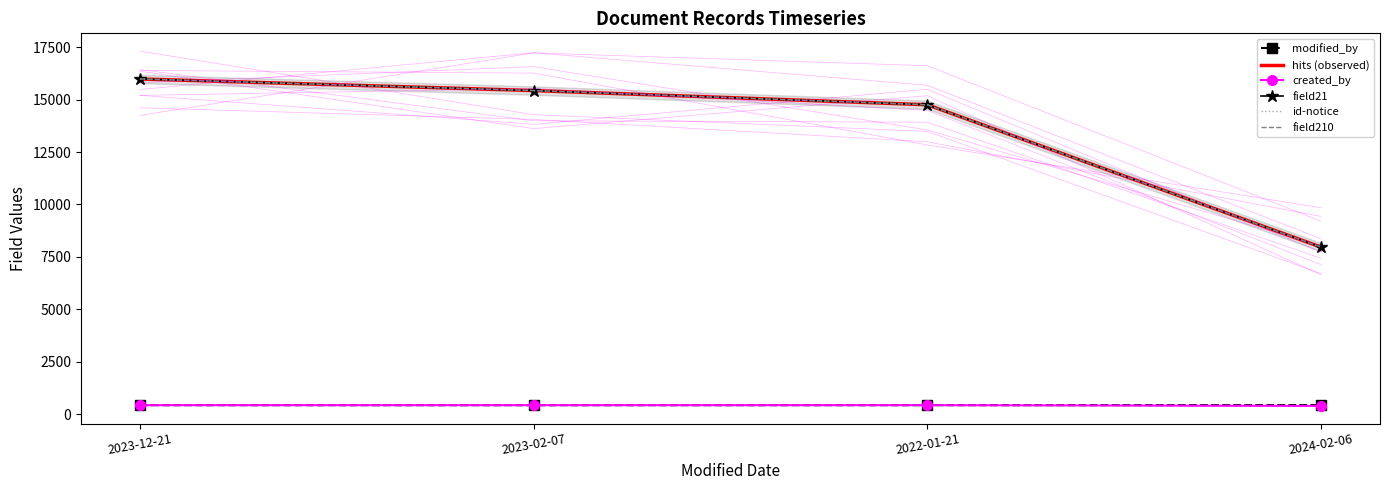

What is the difference between the second highest and minimum values in the id-notice series?

7465